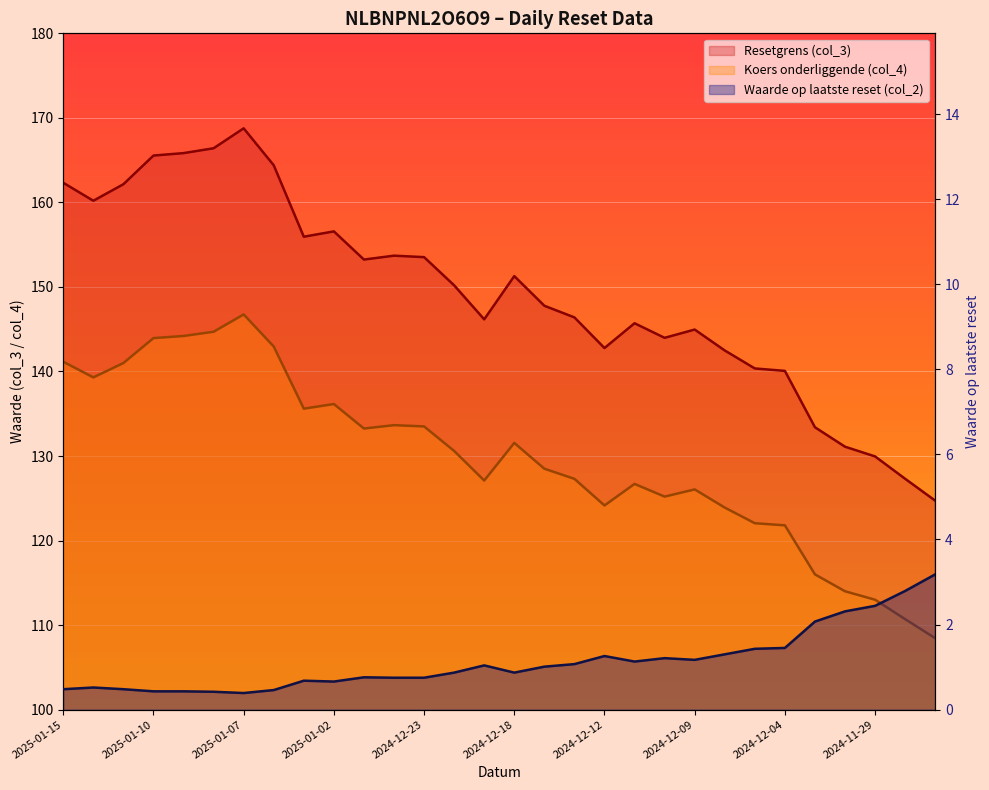

What is the label of the 22nd point from the left?

2024-12-09